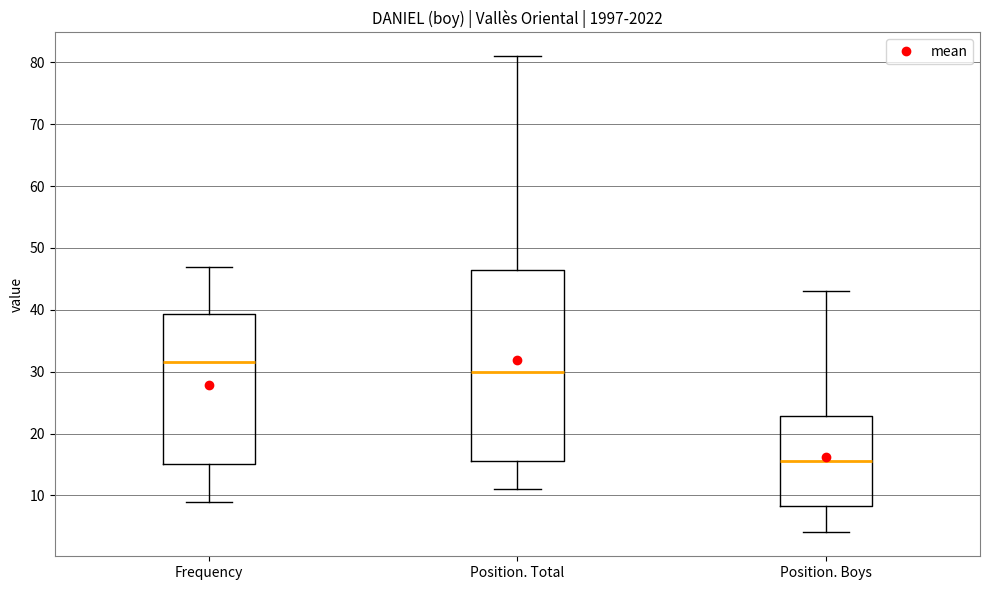

Reading left to right, read every box against the y-axis: the position of its median line, the range the box covers, and the ends of its whiskers. The values are not printed on the chart, so give them approximately, as read against the axis.

Frequency: median 32, box 15 to 39, whiskers 9 to 47
Position. Total: median 30, box 16 to 47, whiskers 11 to 81
Position. Boys: median 16, box 8 to 23, whiskers 4 to 43